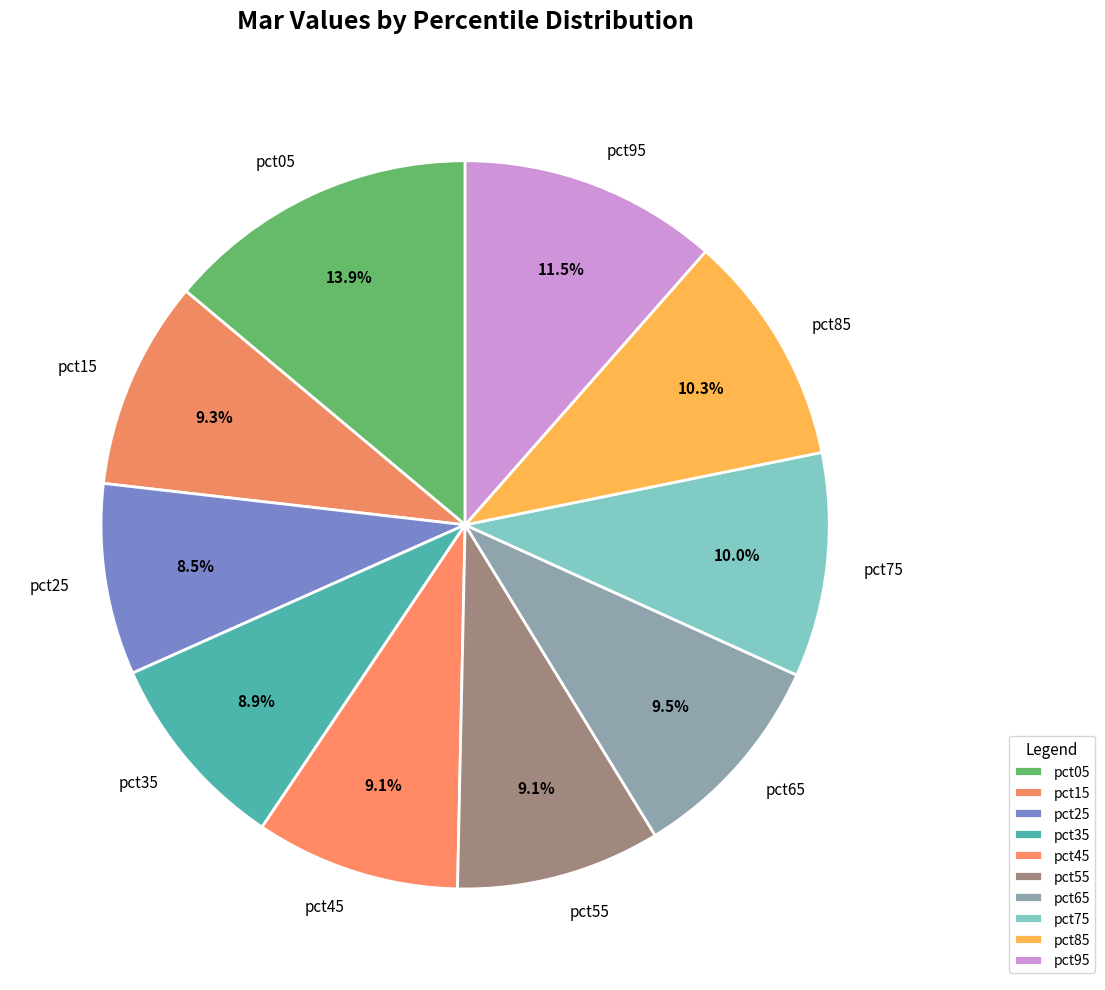

How many segments does this pie chart have?

10